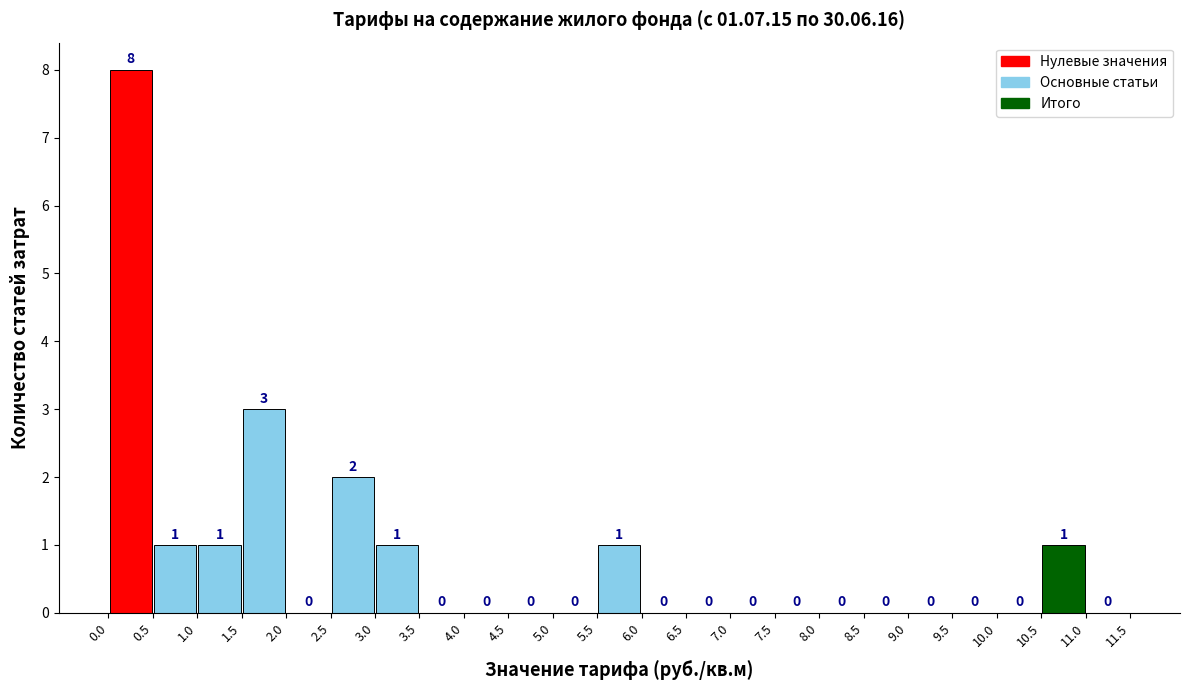

Over which range of the x-axis is the bar tallest?

0.0 to 0.5